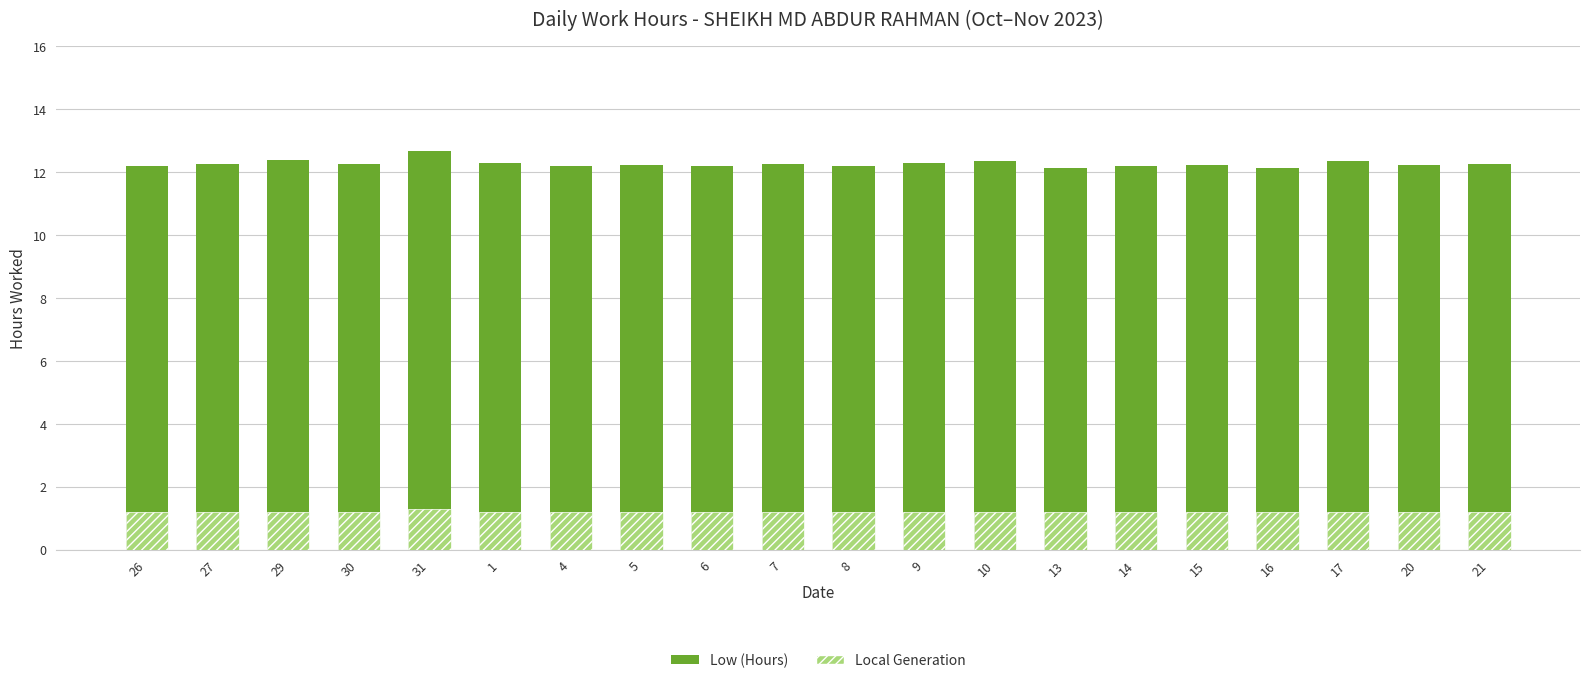

Rank the series at 4 from lowest to highest value.

Local Generation, Low (Hours)